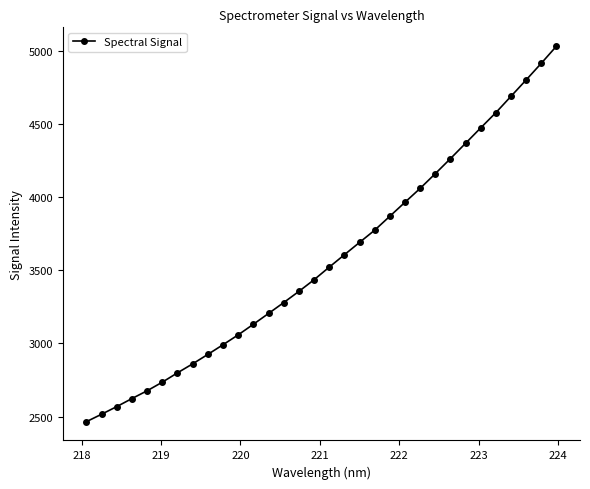

What is the minimum value shown in the chart?

2465.3